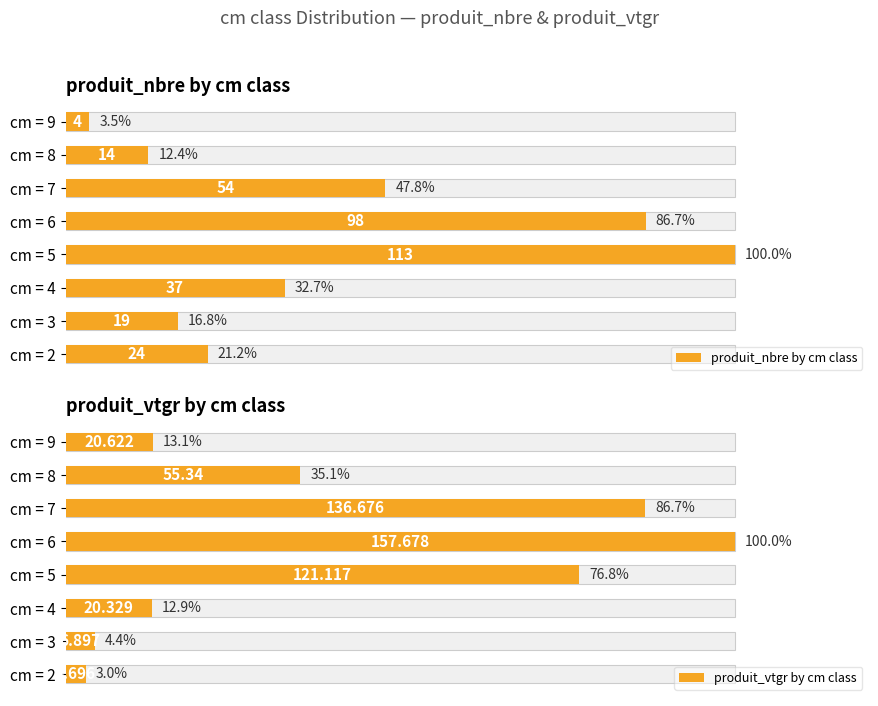

How many data points in produit_vtgr by cm class are above 35?

4